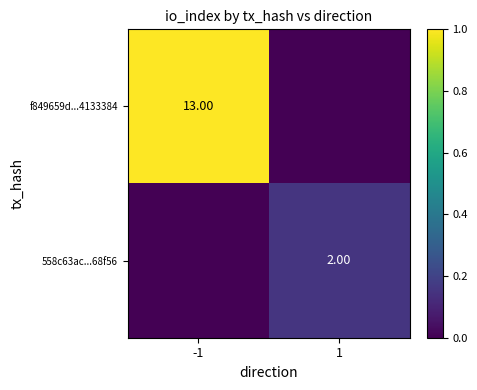

Which category has the highest value across all series?

-1